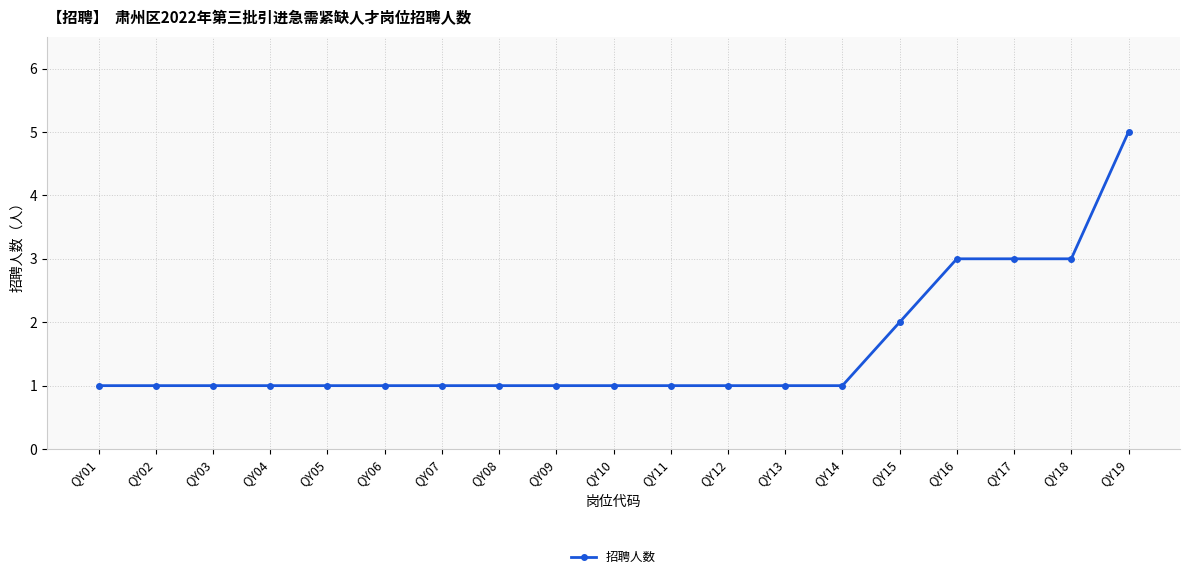

What is the ratio of the value at QY05 to the value at QY14?

1.0